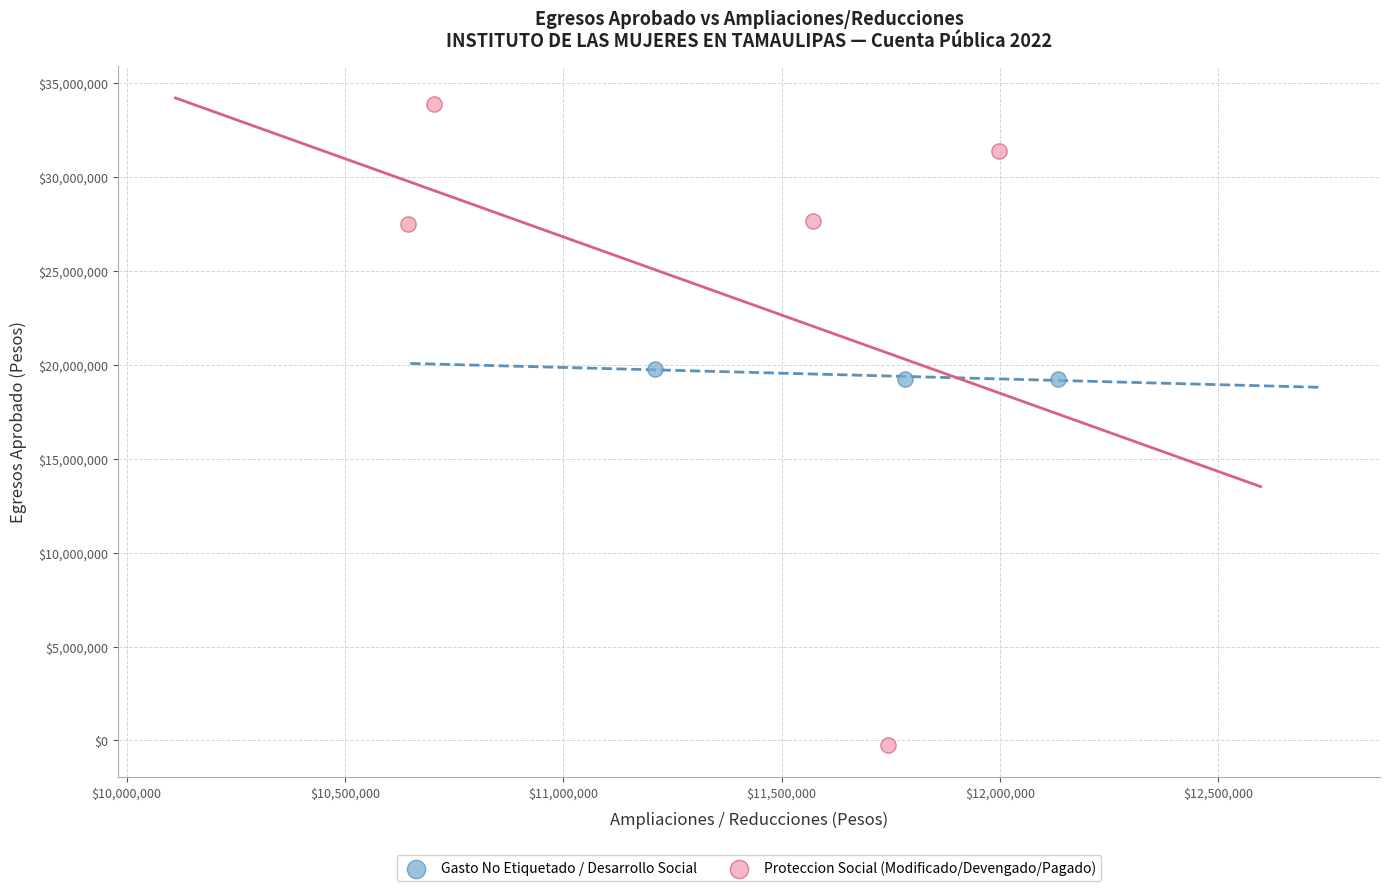

Which series contains the lowest Y value?

Proteccion Social (Modificado/Devengado/Pagado)